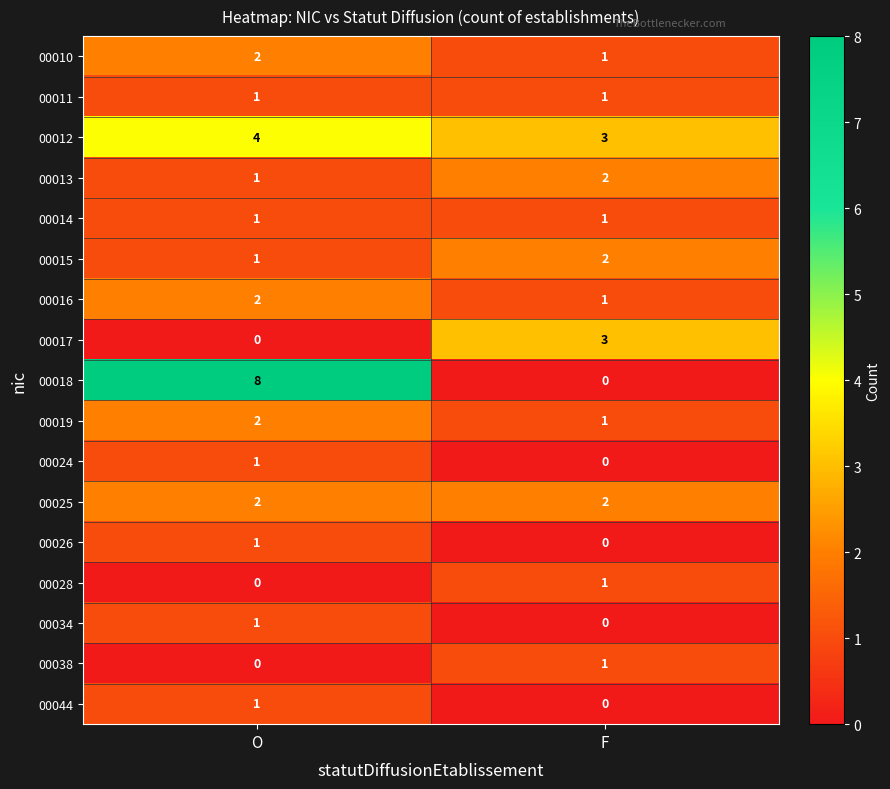

List the labels in order of 00010 value, smallest first.

F, O